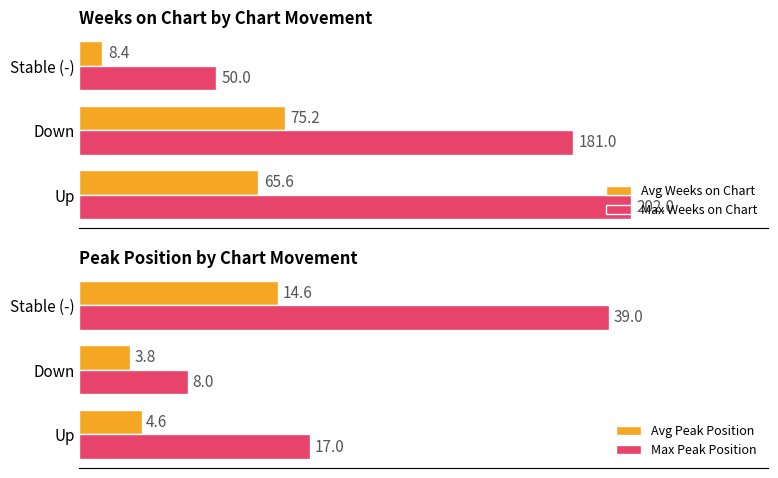

At which label does Avg Peak Position reach its minimum?

Down